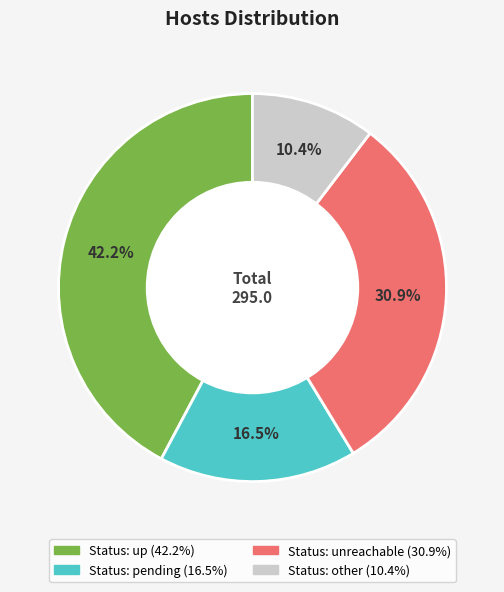

Is there a majority slice in this chart?

No